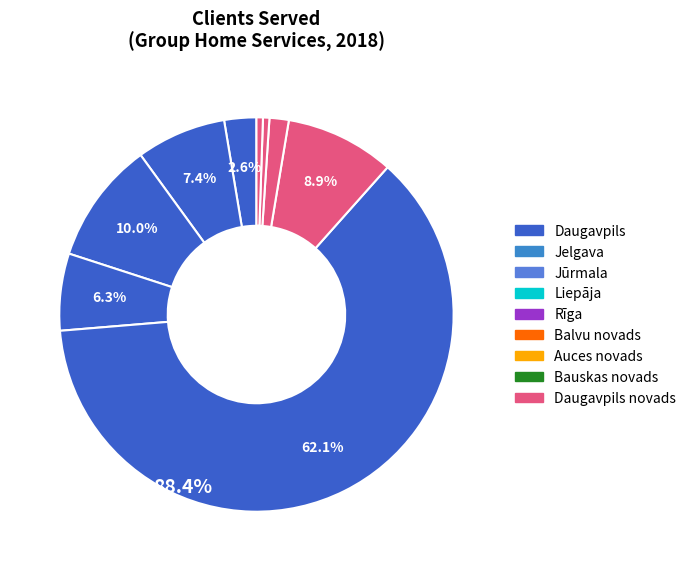

Which has a higher value, Balvu novads or Bauskas novads?

Balvu novads